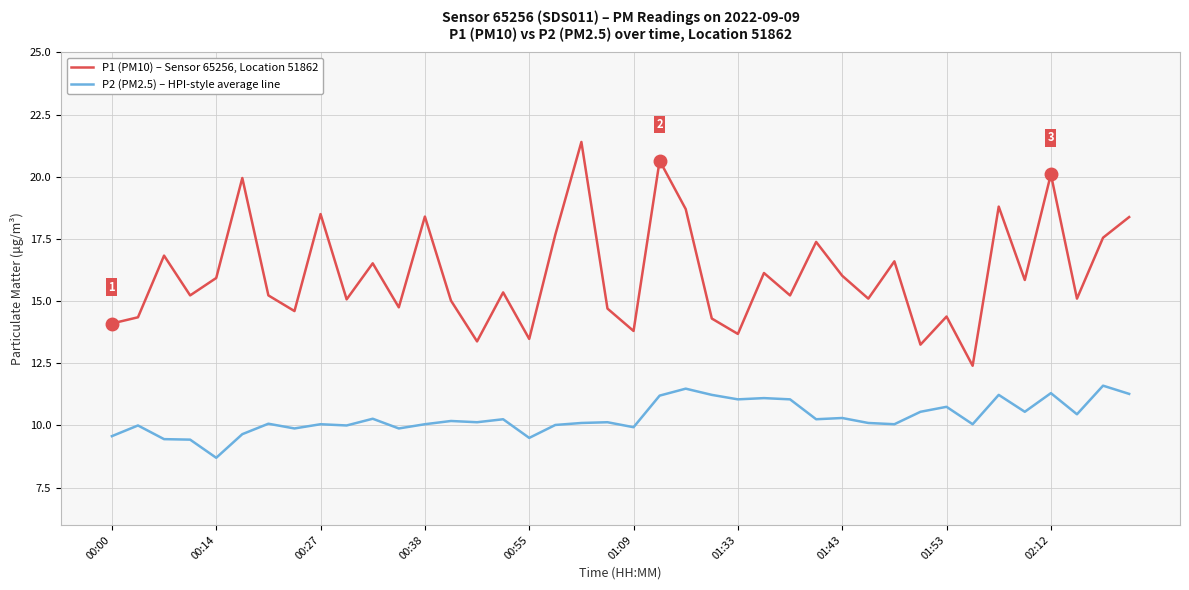

What is the maximum value for P1 (PM10) – Sensor 65256, Location 51862?

21.4